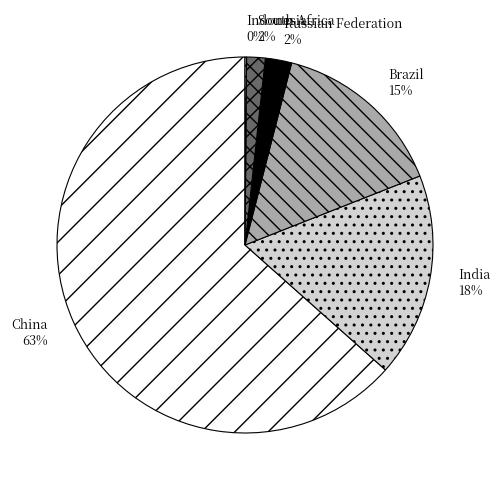

Which category has the biggest portion of the pie?

China